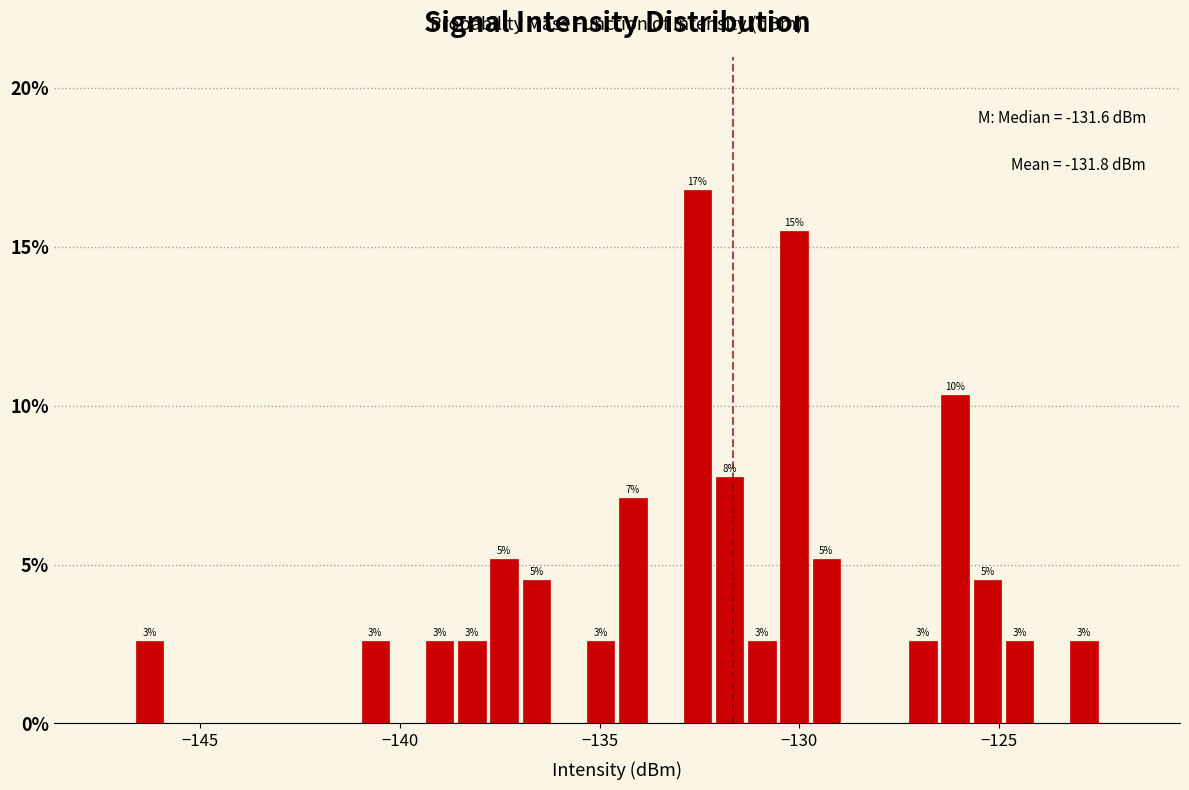

Around what value on the x-axis is the tallest bar? Give the approximate position of its centre, as read against the axis.

-132.5